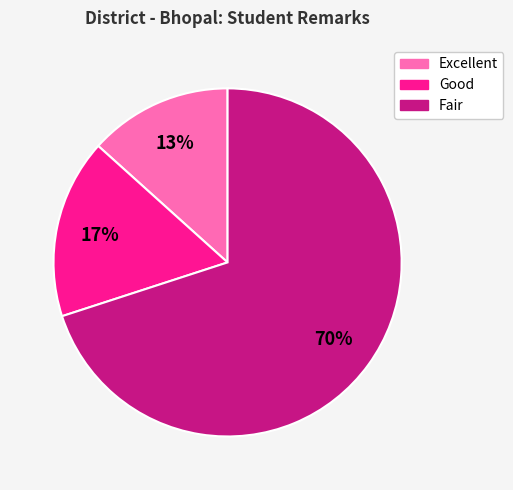

To the nearest percent, what is the average slice percentage?

33%